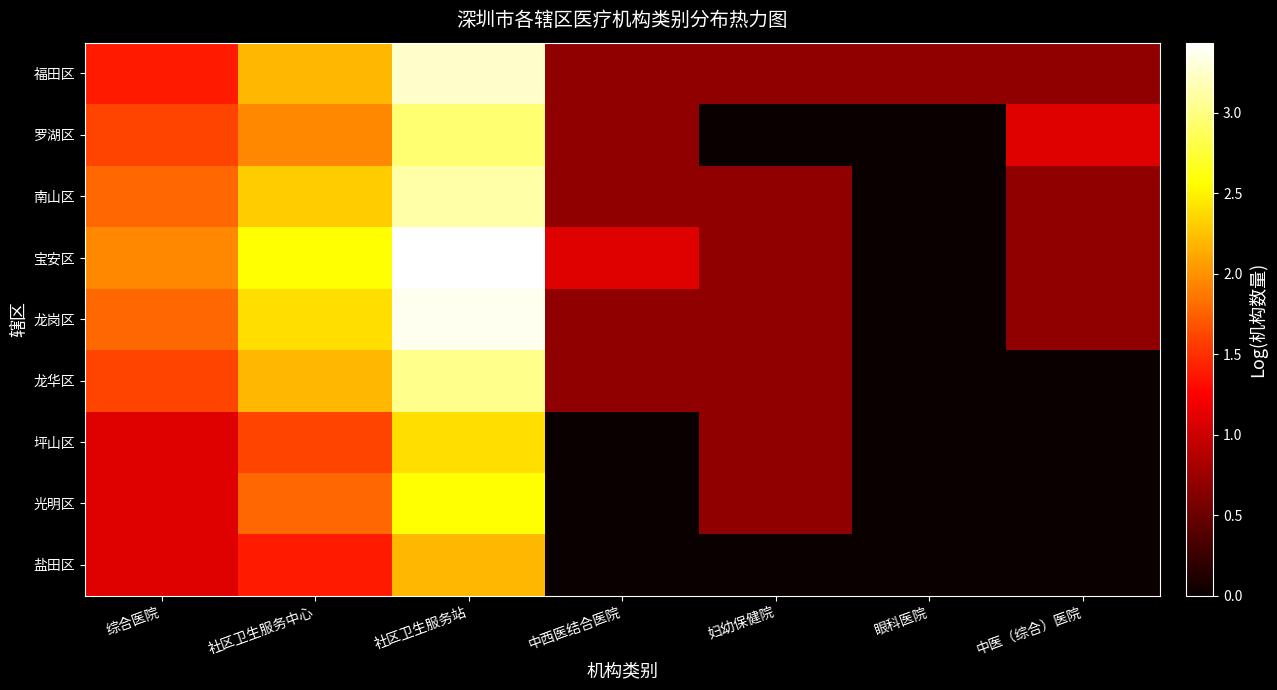

Reading left to right, what are all the values shown in this chart?

福田区: 综合医院=1.4	社区卫生服务中心=2.2	社区卫生服务站=3.3	中西医结合医院=0.7	妇幼保健院=0.7	眼科医院=0.7	中医（综合）医院=0.7
罗湖区: 综合医院=1.6	社区卫生服务中心=1.9	社区卫生服务站=2.9	中西医结合医院=0.7	妇幼保健院=0.0	眼科医院=0.0	中医（综合）医院=1.1
南山区: 综合医院=1.8	社区卫生服务中心=2.3	社区卫生服务站=3.1	中西医结合医院=0.7	妇幼保健院=0.7	眼科医院=0.0	中医（综合）医院=0.7
宝安区: 综合医院=1.9	社区卫生服务中心=2.6	社区卫生服务站=3.4	中西医结合医院=1.1	妇幼保健院=0.7	眼科医院=0.0	中医（综合）医院=0.7
龙岗区: 综合医院=1.8	社区卫生服务中心=2.4	社区卫生服务站=3.4	中西医结合医院=0.7	妇幼保健院=0.7	眼科医院=0.0	中医（综合）医院=0.7
龙华区: 综合医院=1.6	社区卫生服务中心=2.2	社区卫生服务站=3.0	中西医结合医院=0.7	妇幼保健院=0.7	眼科医院=0.0	中医（综合）医院=0.0
坪山区: 综合医院=1.1	社区卫生服务中心=1.6	社区卫生服务站=2.4	中西医结合医院=0.0	妇幼保健院=0.7	眼科医院=0.0	中医（综合）医院=0.0
光明区: 综合医院=1.1	社区卫生服务中心=1.8	社区卫生服务站=2.6	中西医结合医院=0.0	妇幼保健院=0.7	眼科医院=0.0	中医（综合）医院=0.0
盐田区: 综合医院=1.1	社区卫生服务中心=1.4	社区卫生服务站=2.2	中西医结合医院=0.0	妇幼保健院=0.0	眼科医院=0.0	中医（综合）医院=0.0